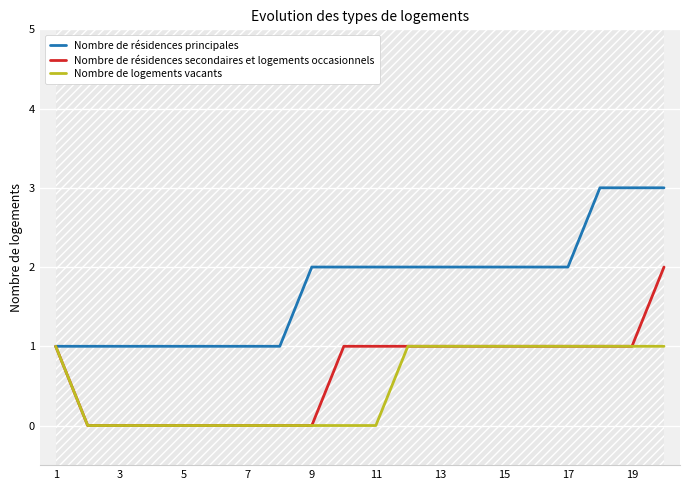

What is the highest value of the Nombre de résidences principales series?

3